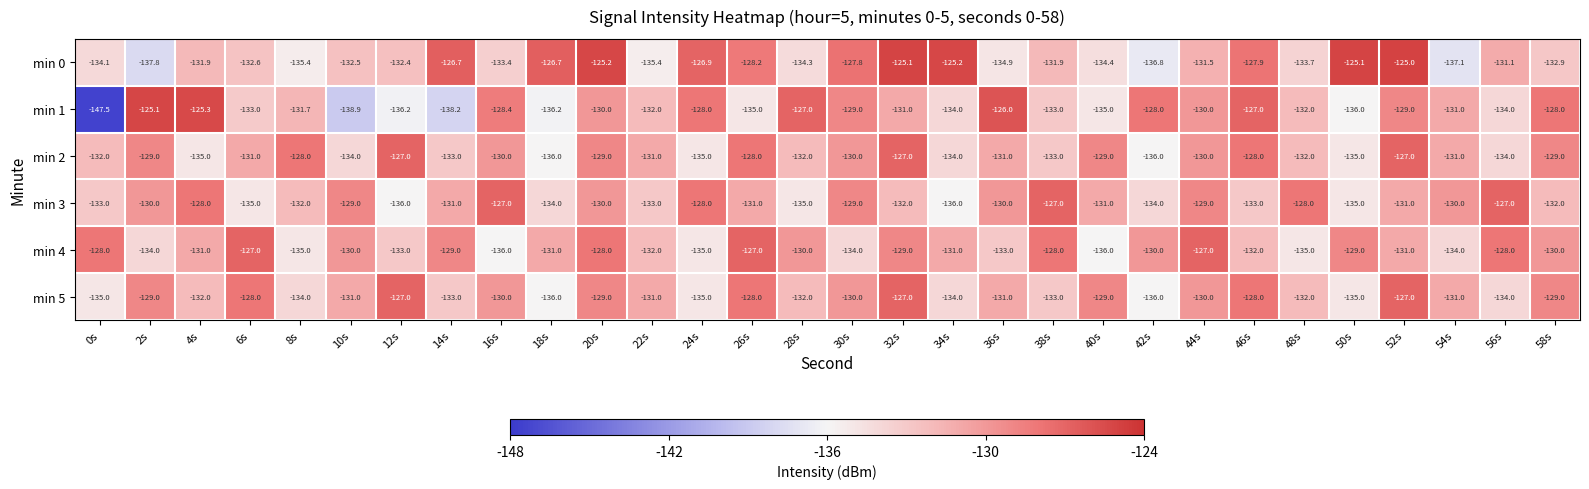

Where does the min 3 series first go above -131?

2s